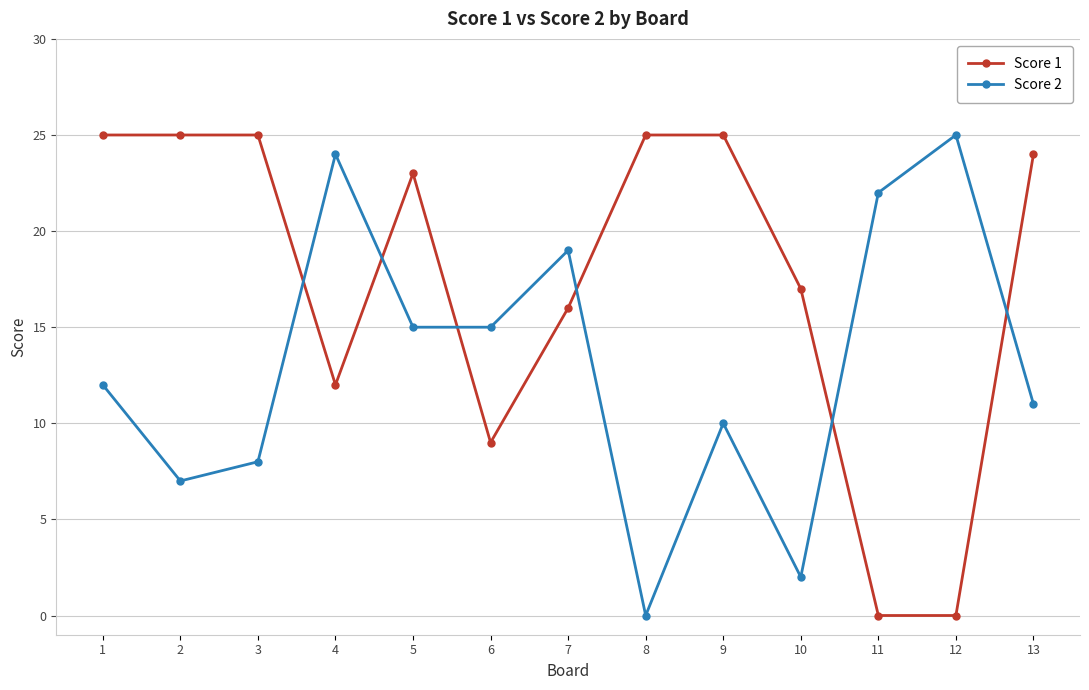

What is the difference between the Score 2 values at 9 and 12?

15